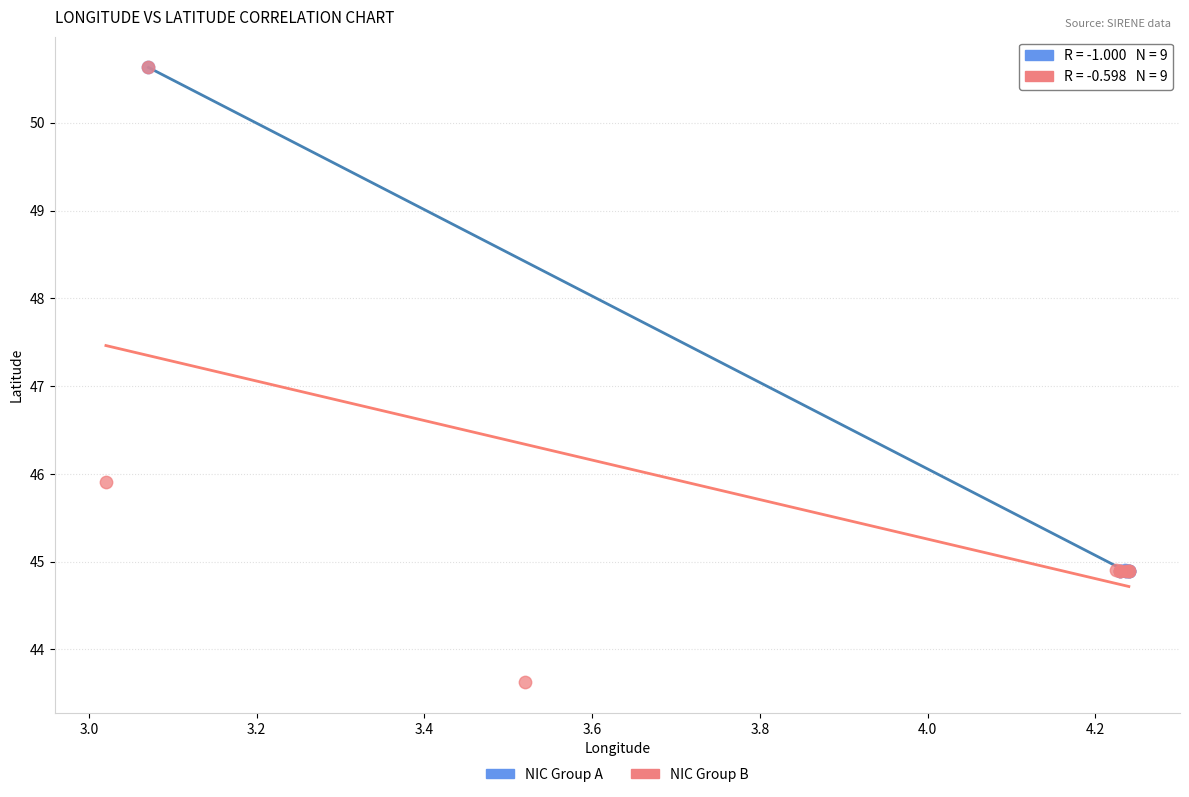

Which series reaches the minimum Y coordinate?

NIC Group B